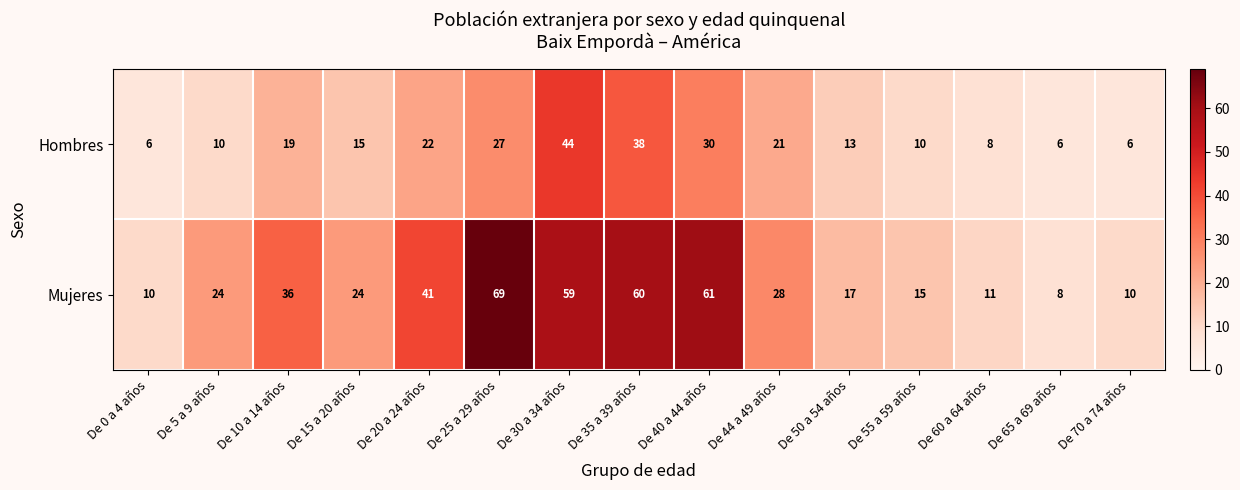

What is the smallest value displayed?

6